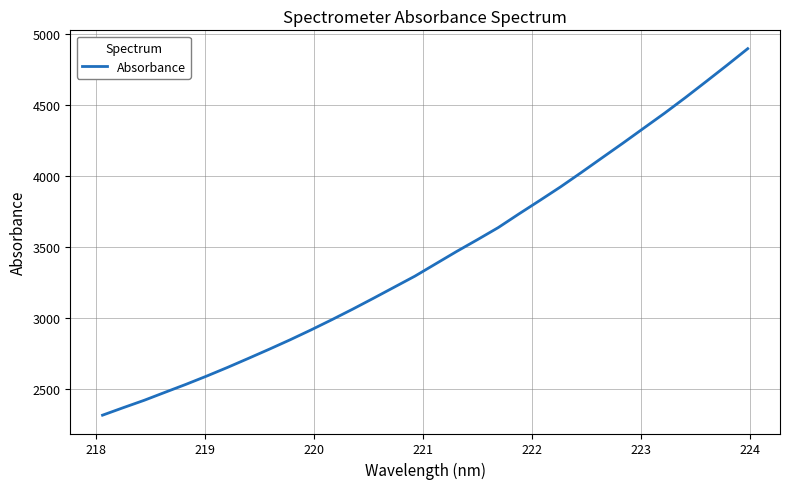

What is the maximum value shown in the chart?

4898.0